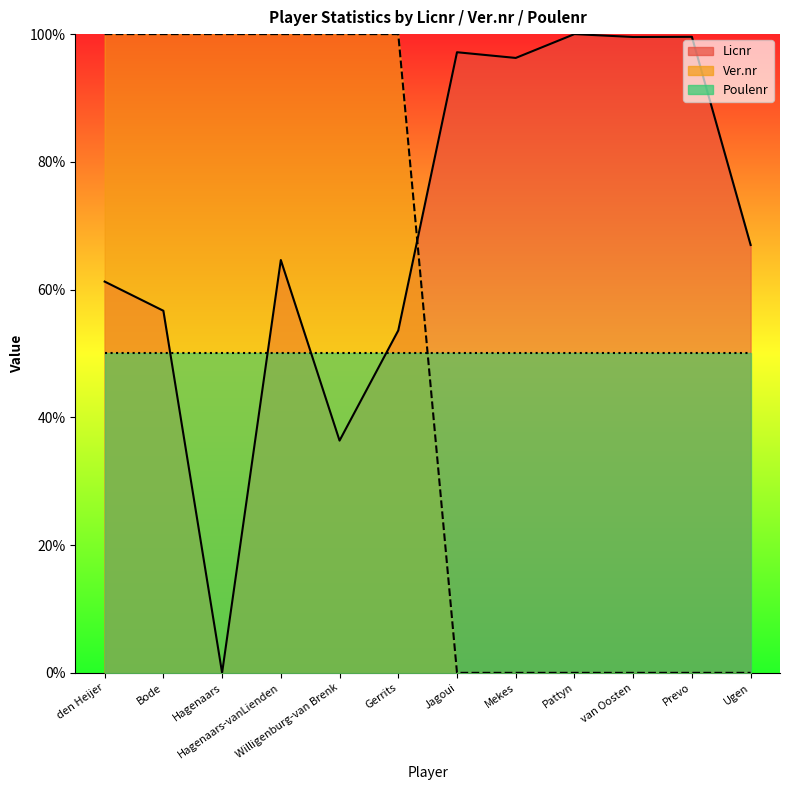

What position from the right is Prevo?

2